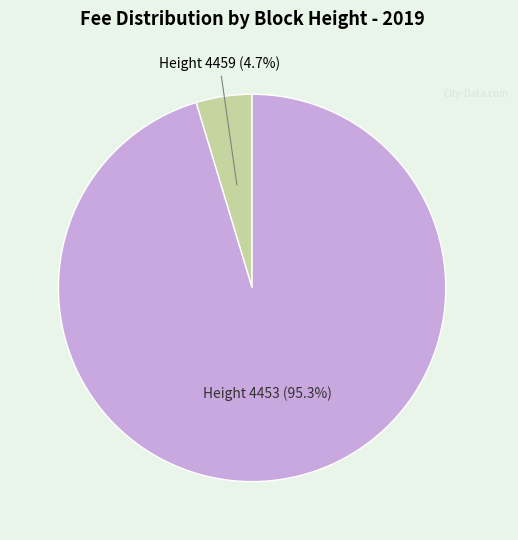

Is there a majority slice in this chart?

Yes